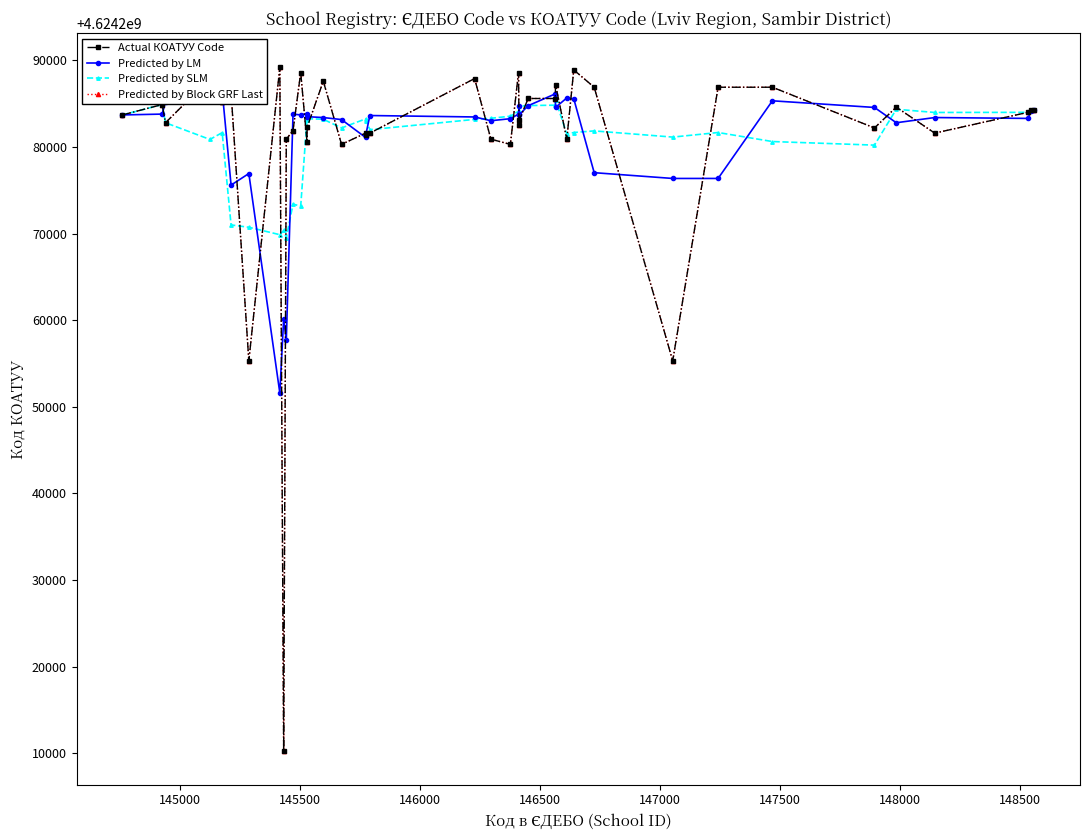

True or false: Actual КОАТУУ Code has more than 2 interior local peaks.

True